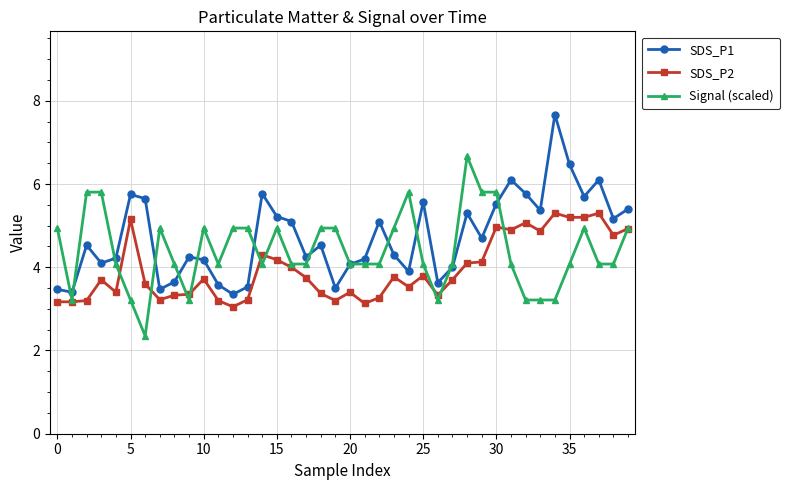

Rank the series by their average value, from lowest to highest.

SDS_P2, Signal (scaled), SDS_P1